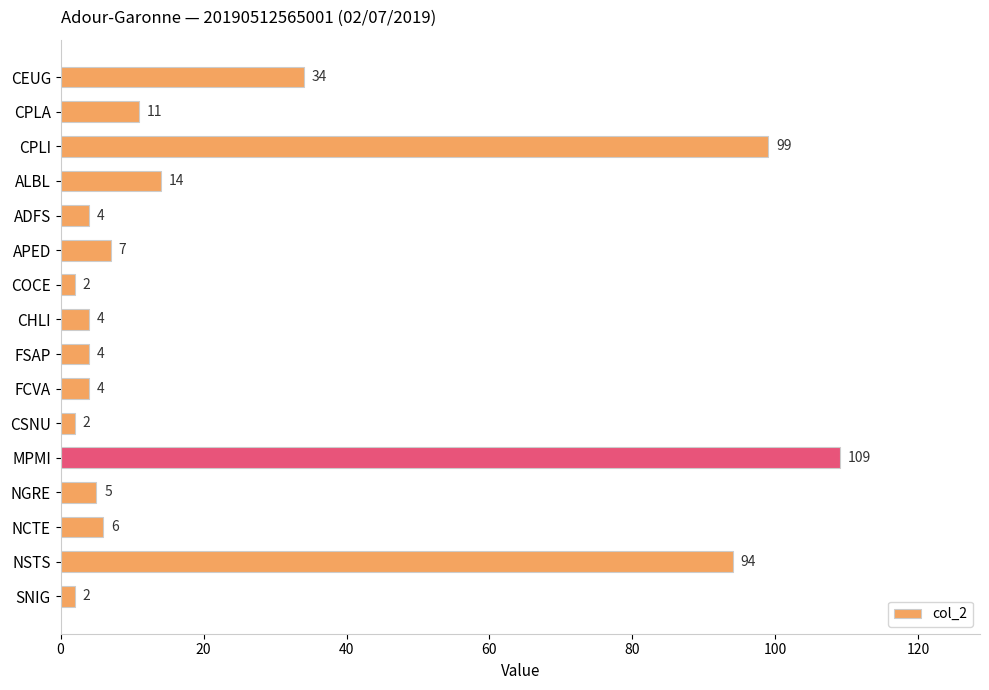

What is the difference between the second highest and second lowest values?

97